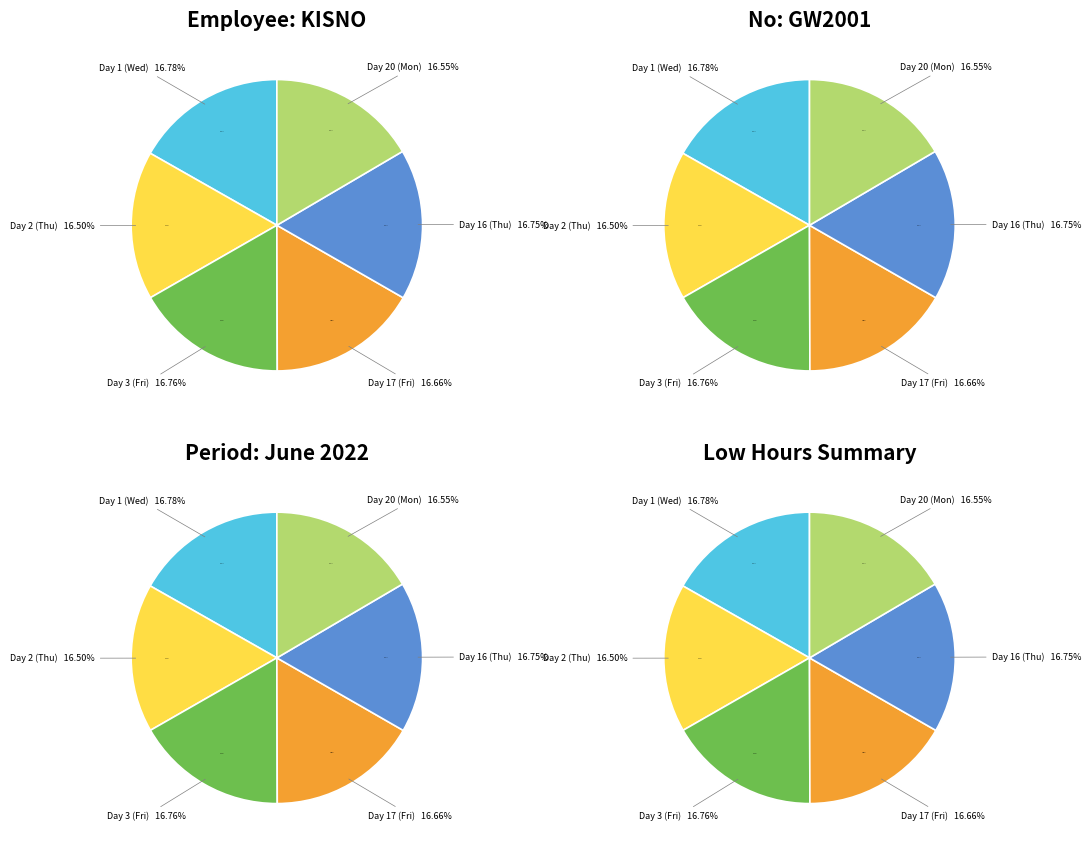

True or false: Day 2 (Thu) accounts for 26% of the total.

False